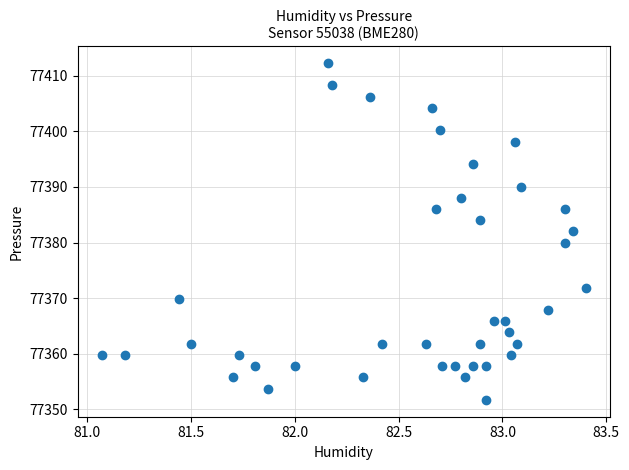

What is the range of Y values (max minus min)?

60.6